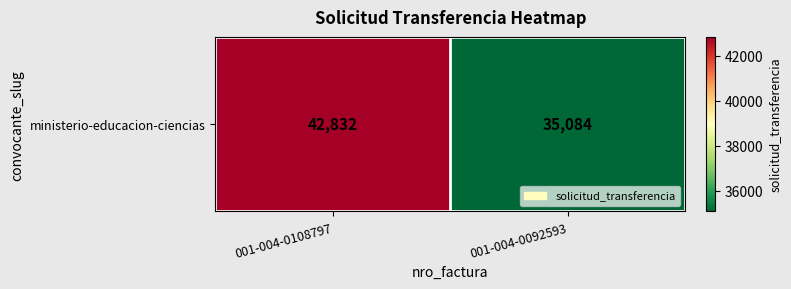

What is the change in value from 001-004-0108797 to 001-004-0092593?

-7748